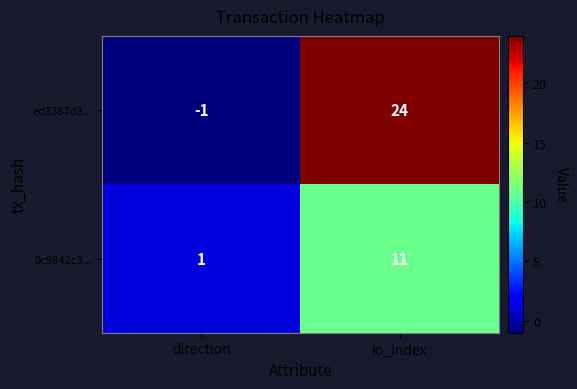

At which label is 0c9842c3... closest to 6?

direction